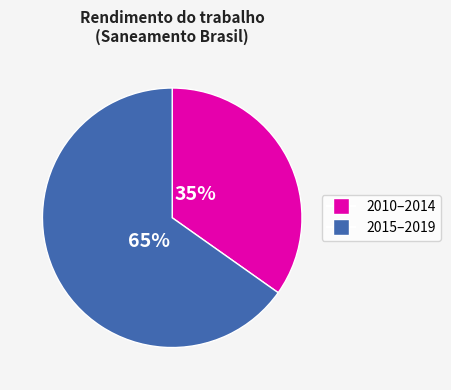

To the nearest percent, what is the average slice percentage?

50%